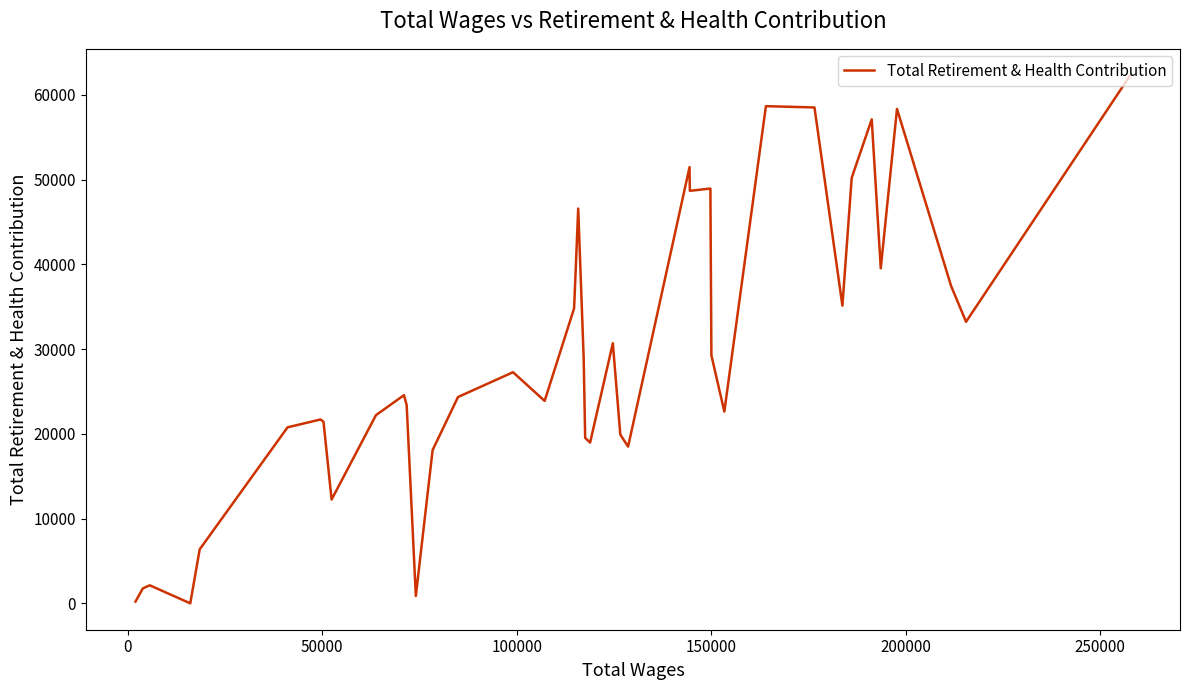

How many data points are above 24565?

19